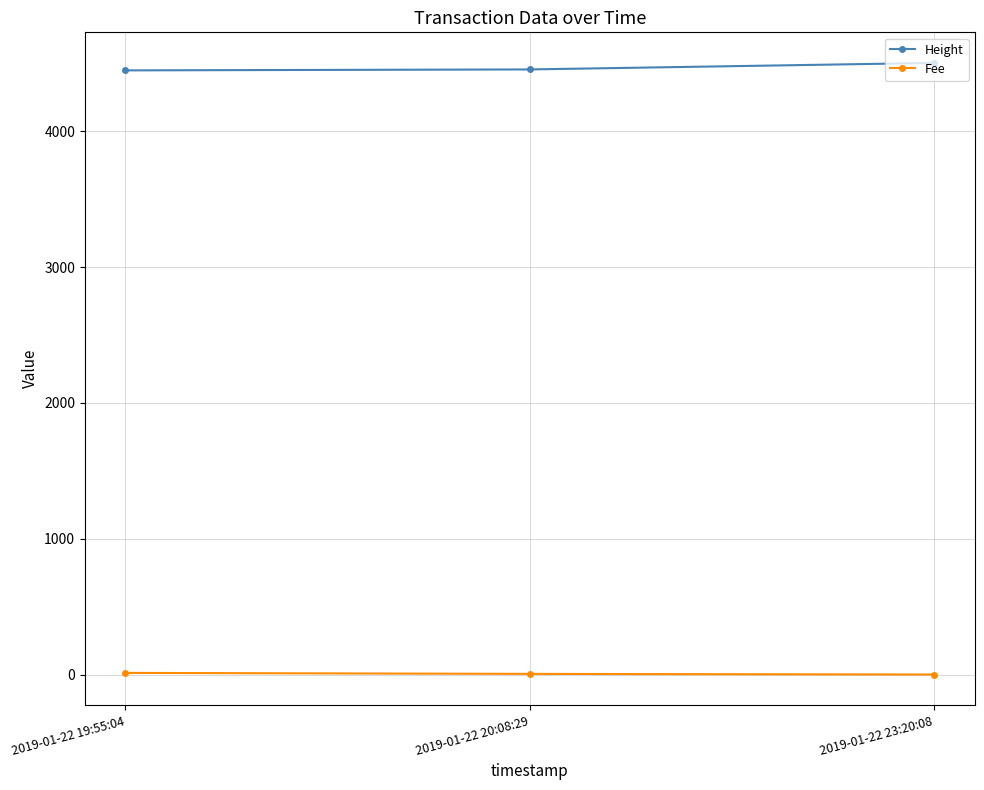

What are all the series names shown in the legend?

Height, Fee